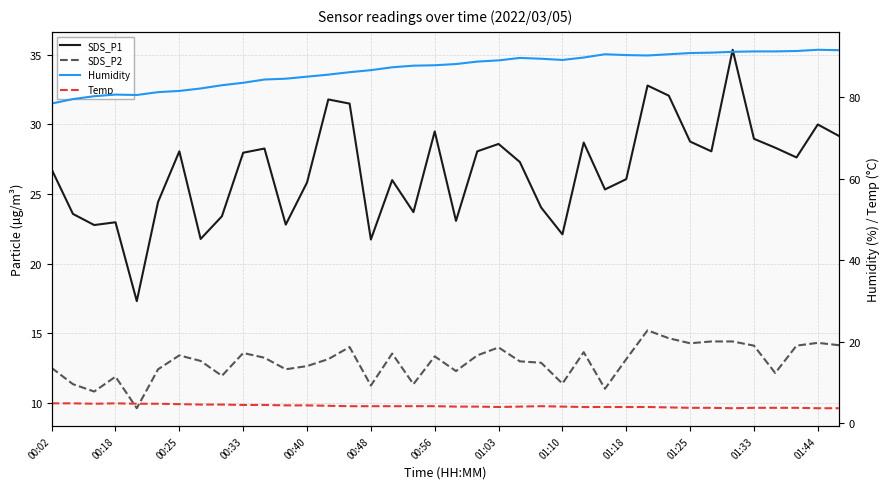

Is the value of Humidity at 01:03 greater than the value of SDS_P2 at 01:03?

Yes